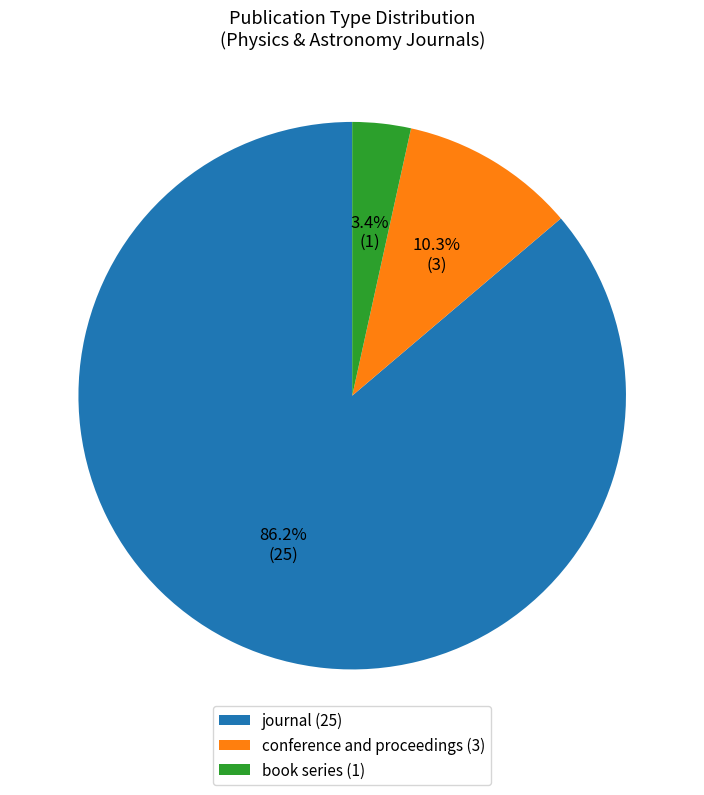

To the nearest percent, what portion does book series represent?

3%